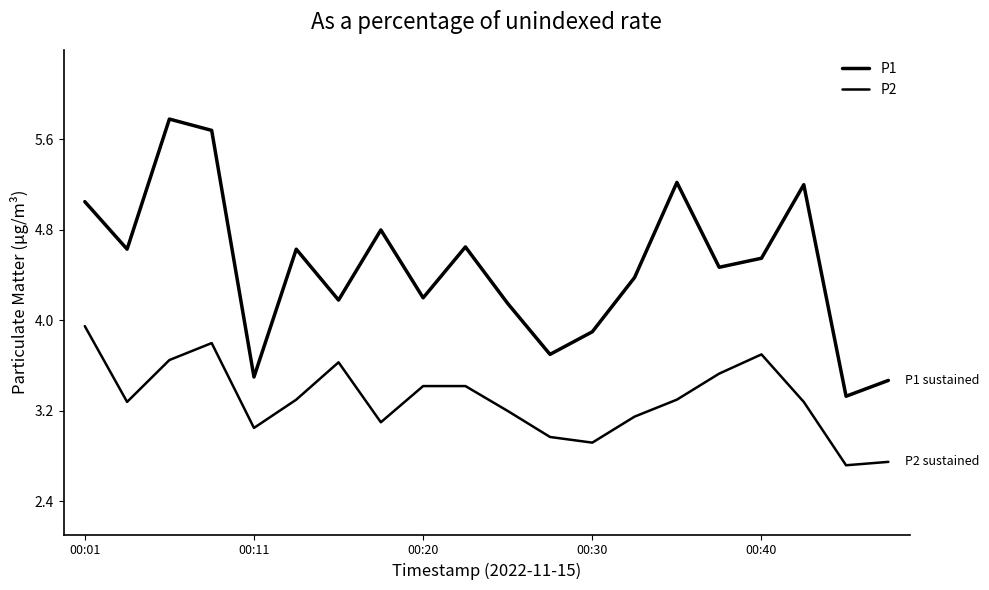

Which series has the largest total across all categories?

P1